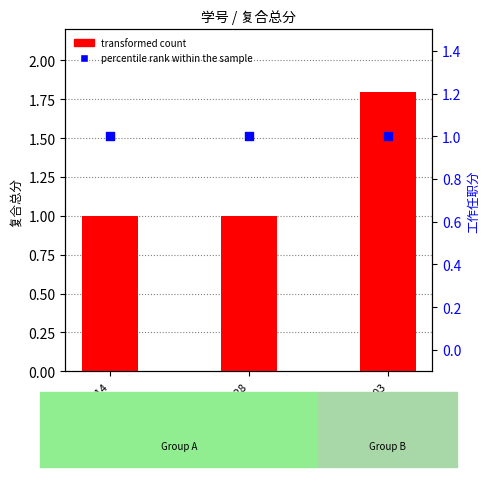

At how many categories does at least one series exceed 1?

1